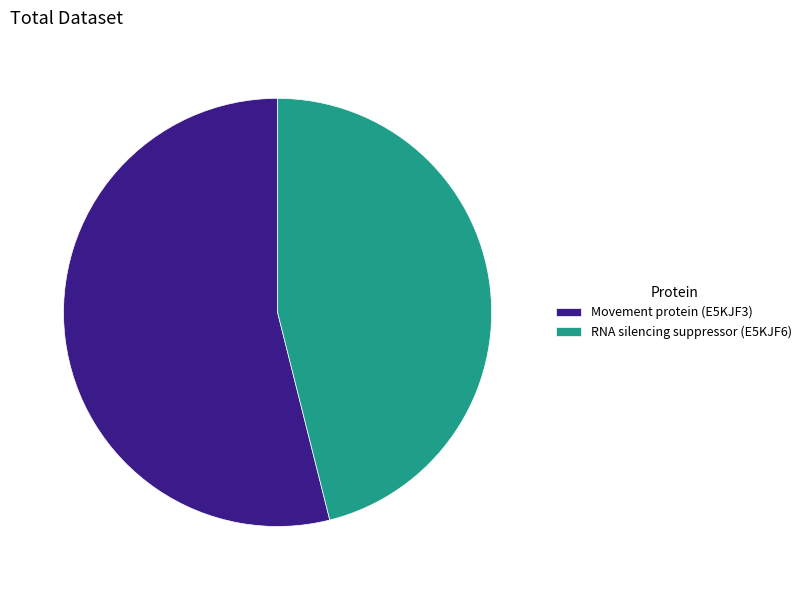

Rank the categories by value from lowest to highest.

RNA silencing suppressor (E5KJF6), Movement protein (E5KJF3)